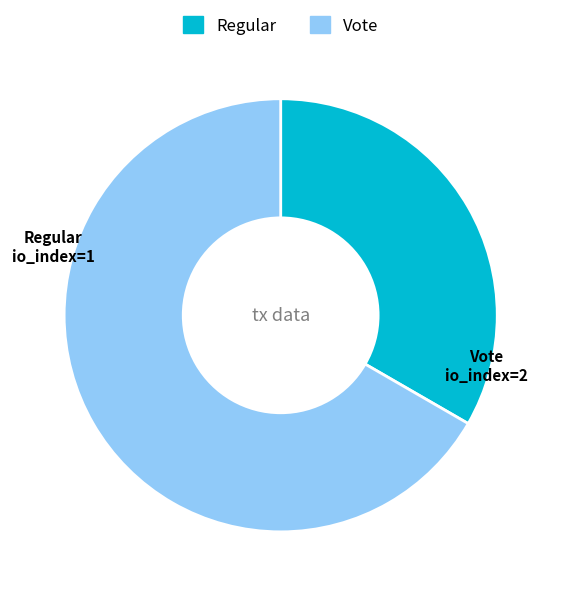

Does any single category account for the majority?

Yes